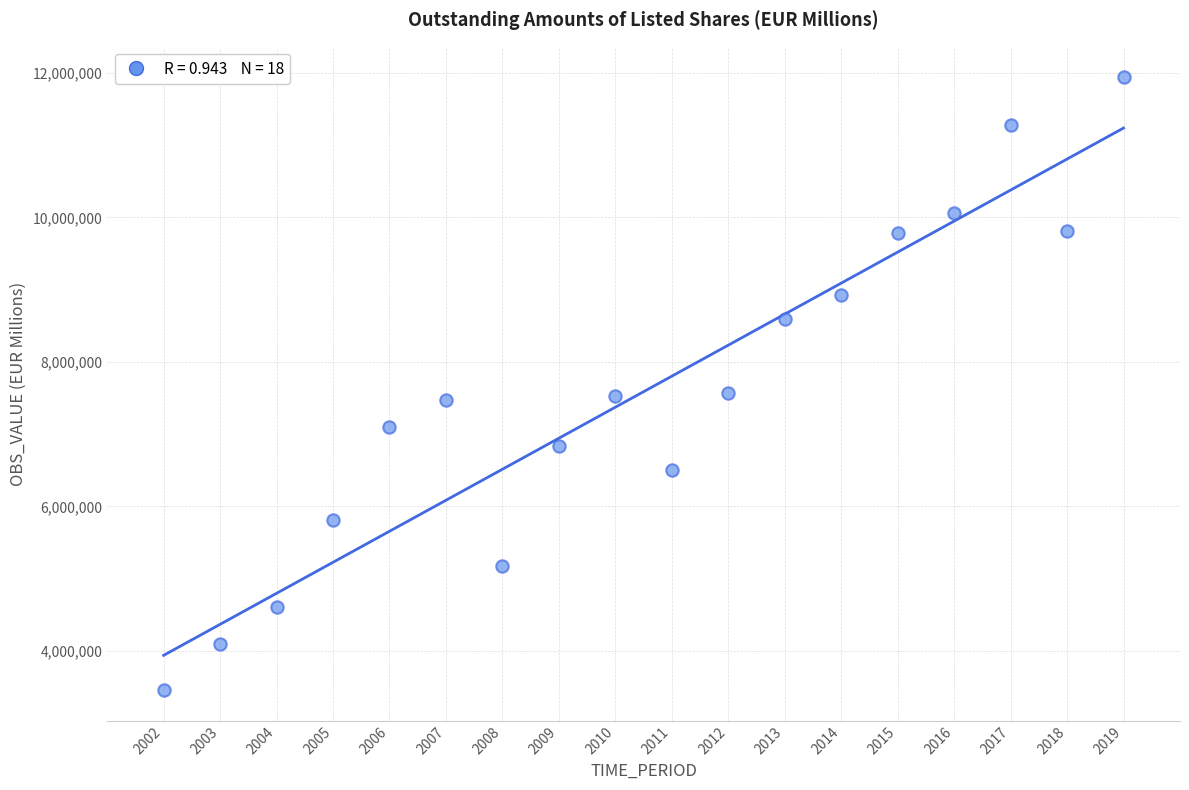

What is the range of X values (max minus min)?

17.0